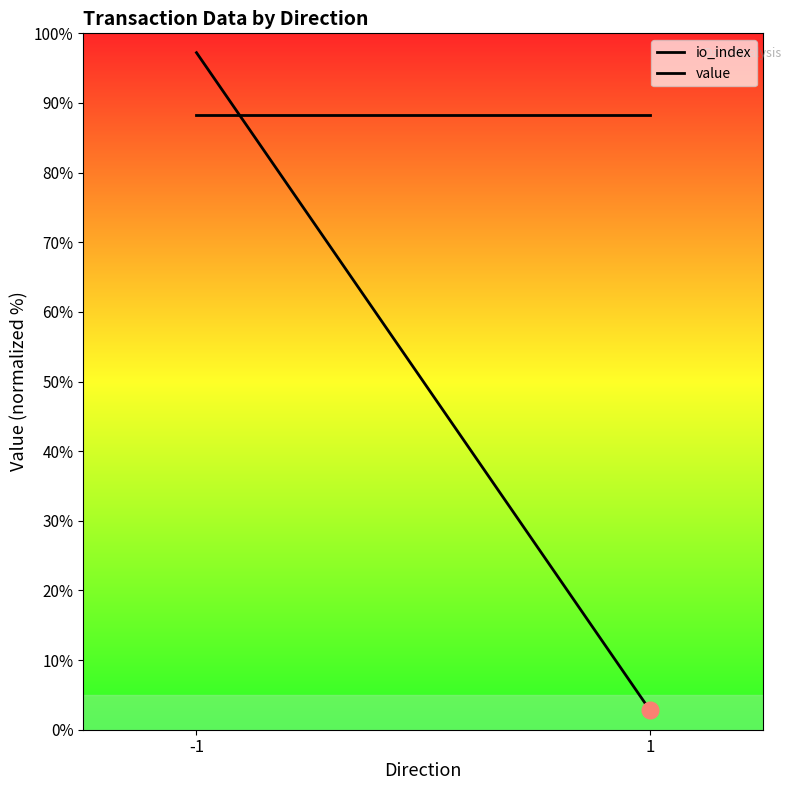

Read the io_index value at -1.

97.2